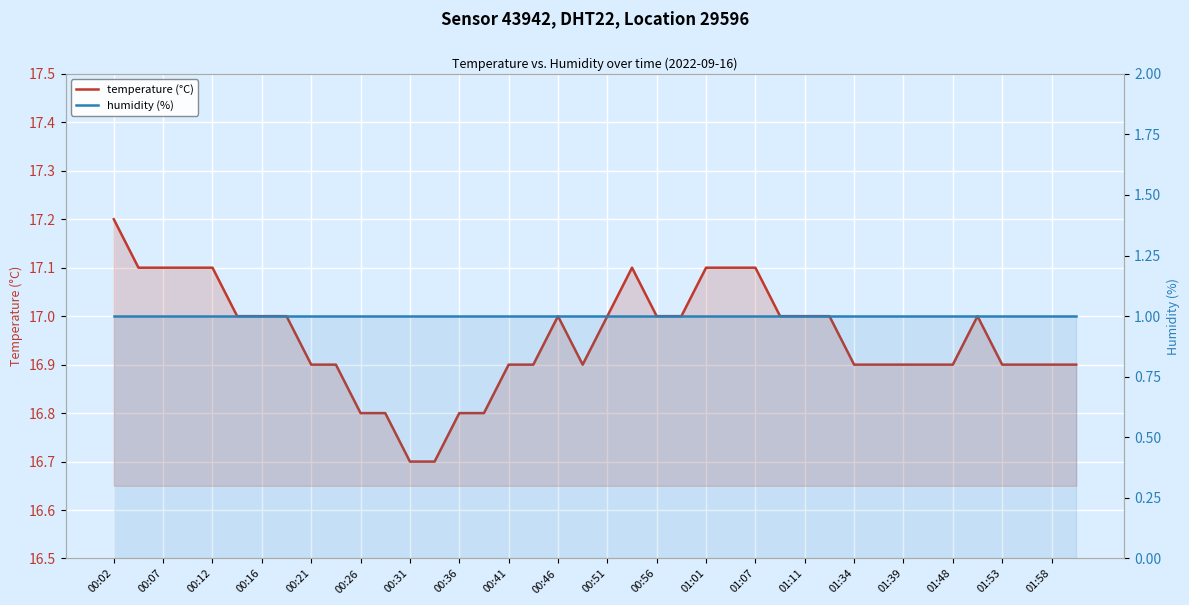

Which category has the lowest value across all series?

00:02